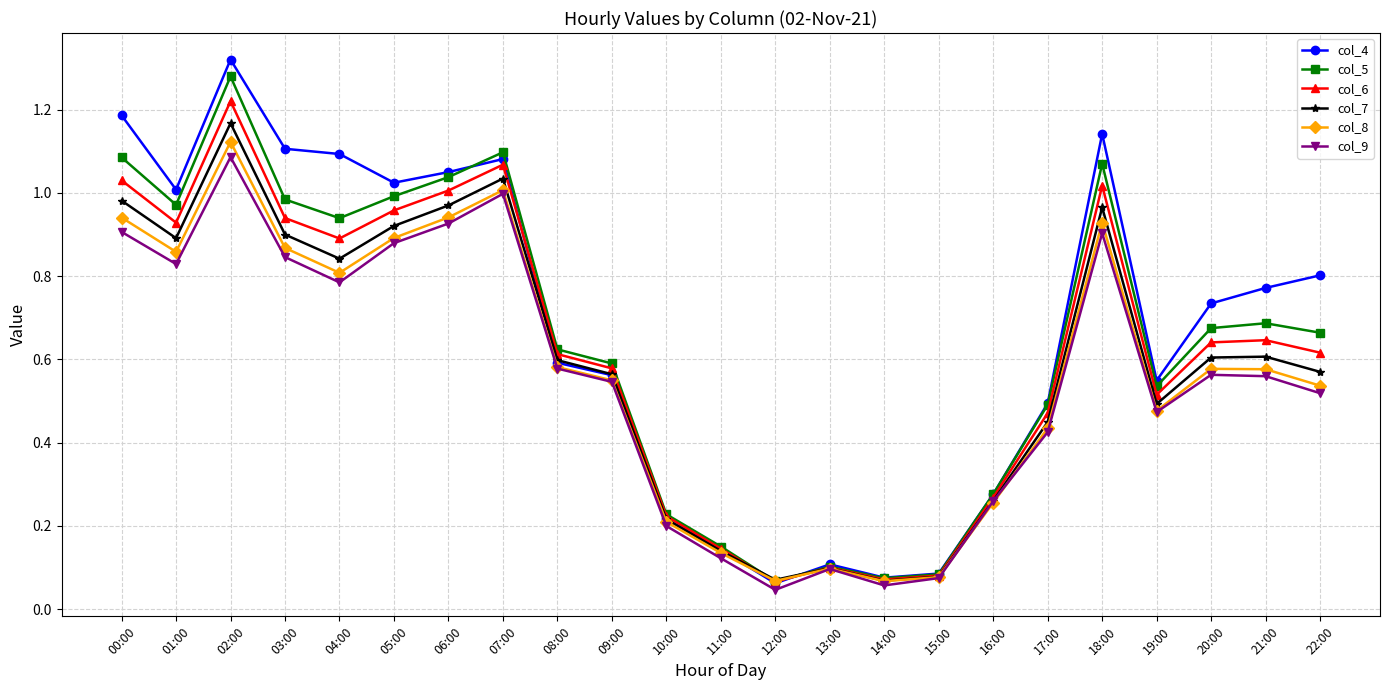

The value of col_5 at 19:00 is 0.5. True or false?

True